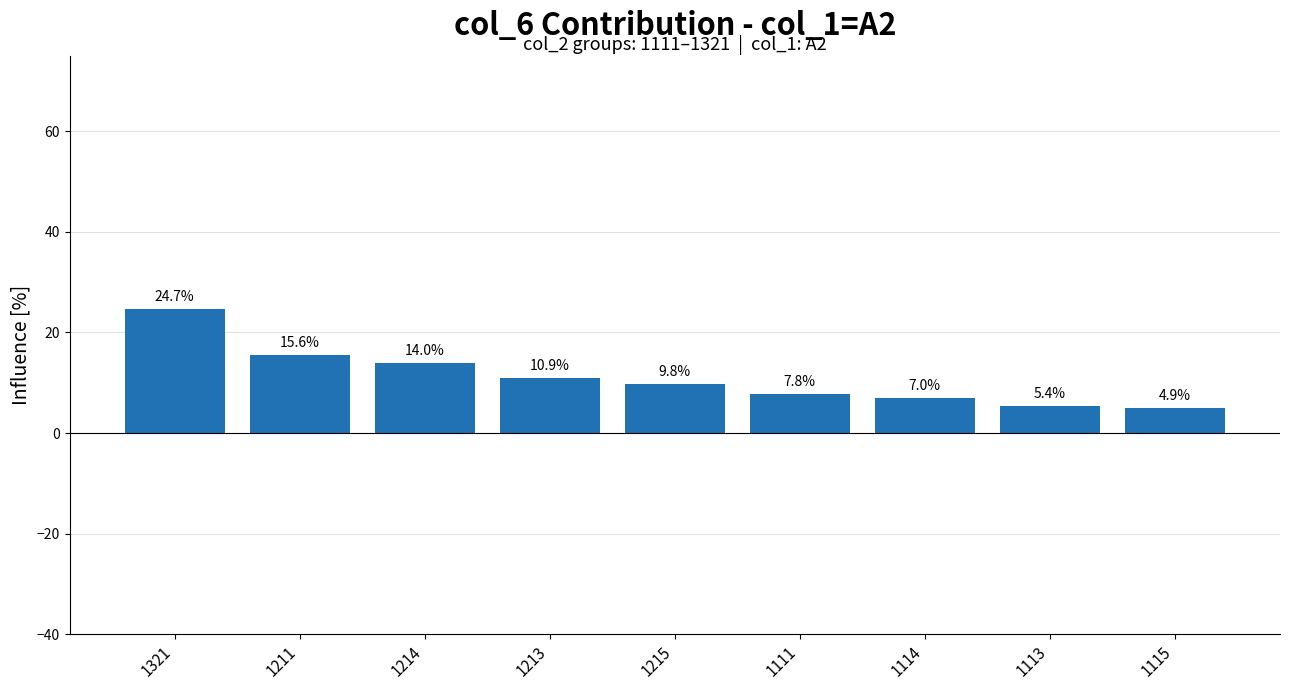

What is the approximate value at 1115?

4.9